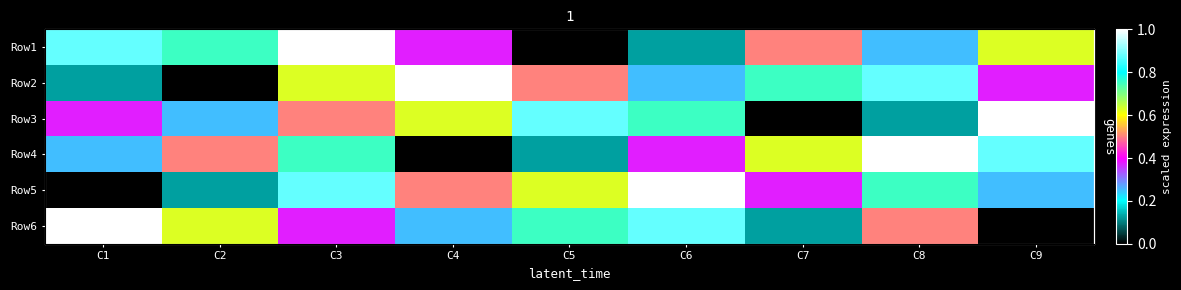

True or false: Row6 has a value of 0.4 at C4.

False